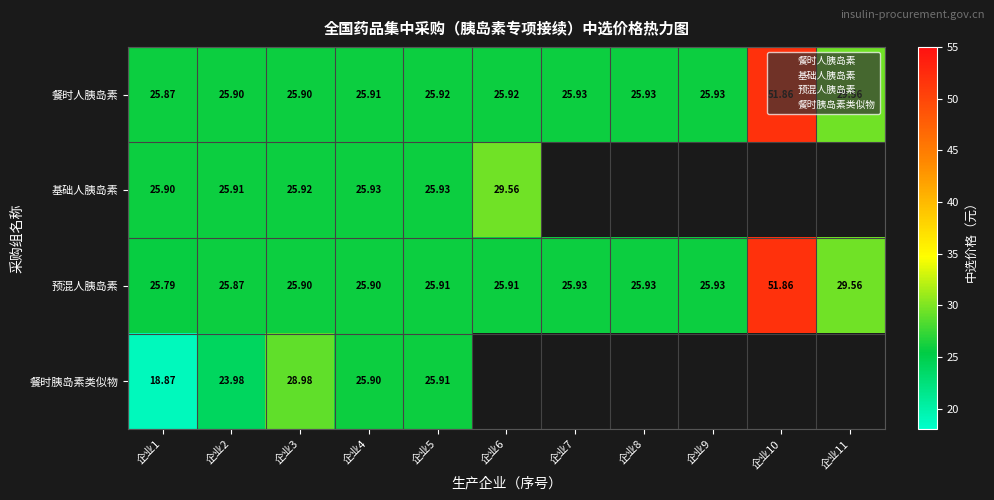

Rank the categories by 预混人胰岛素 value from highest to lowest.

企业10, 企业11, 企业7, 企业8, 企业9, 企业5, 企业6, 企业3, 企业4, 企业2, 企业1